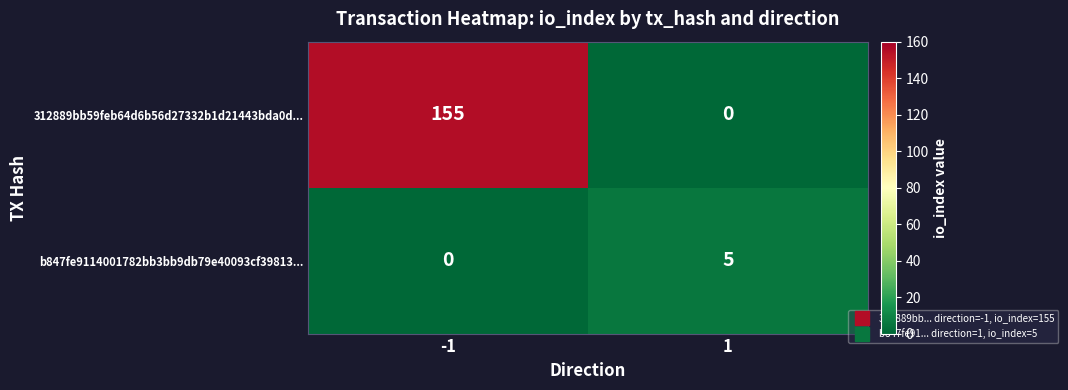

Between -1 and 1, which series saw the biggest shift?

312889bb59feb64d6b56d27332b1d21443bda0d...